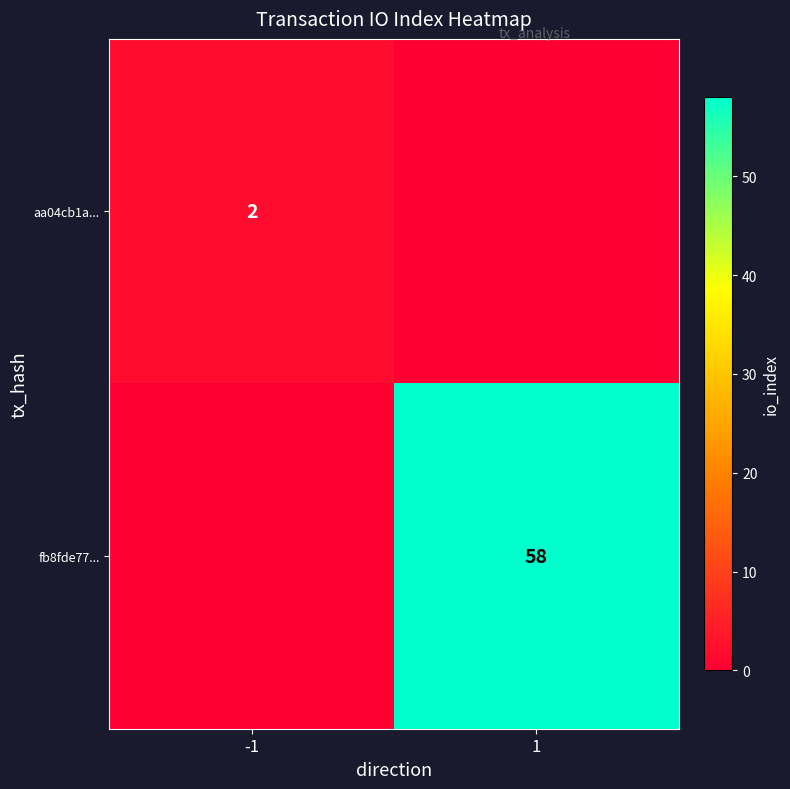

True or false: aa04cb1a... has a value of 1 at -1.

False